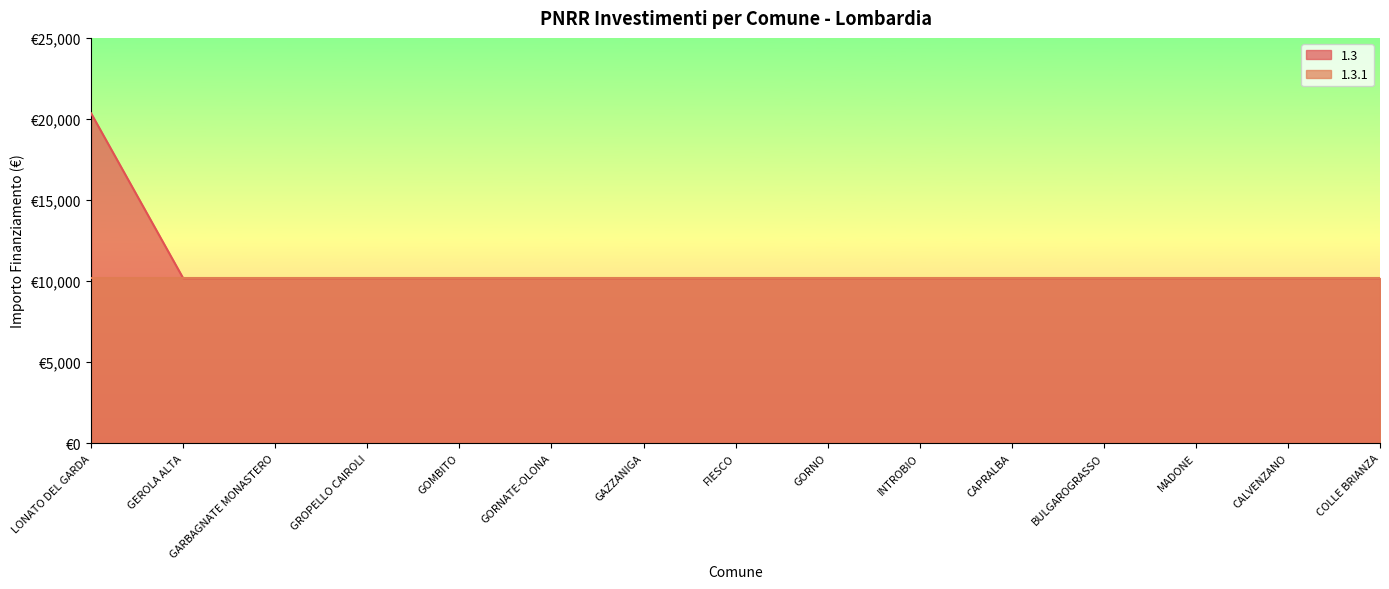

True or false: the data shows 36600 at LONATO DEL GARDA.

False